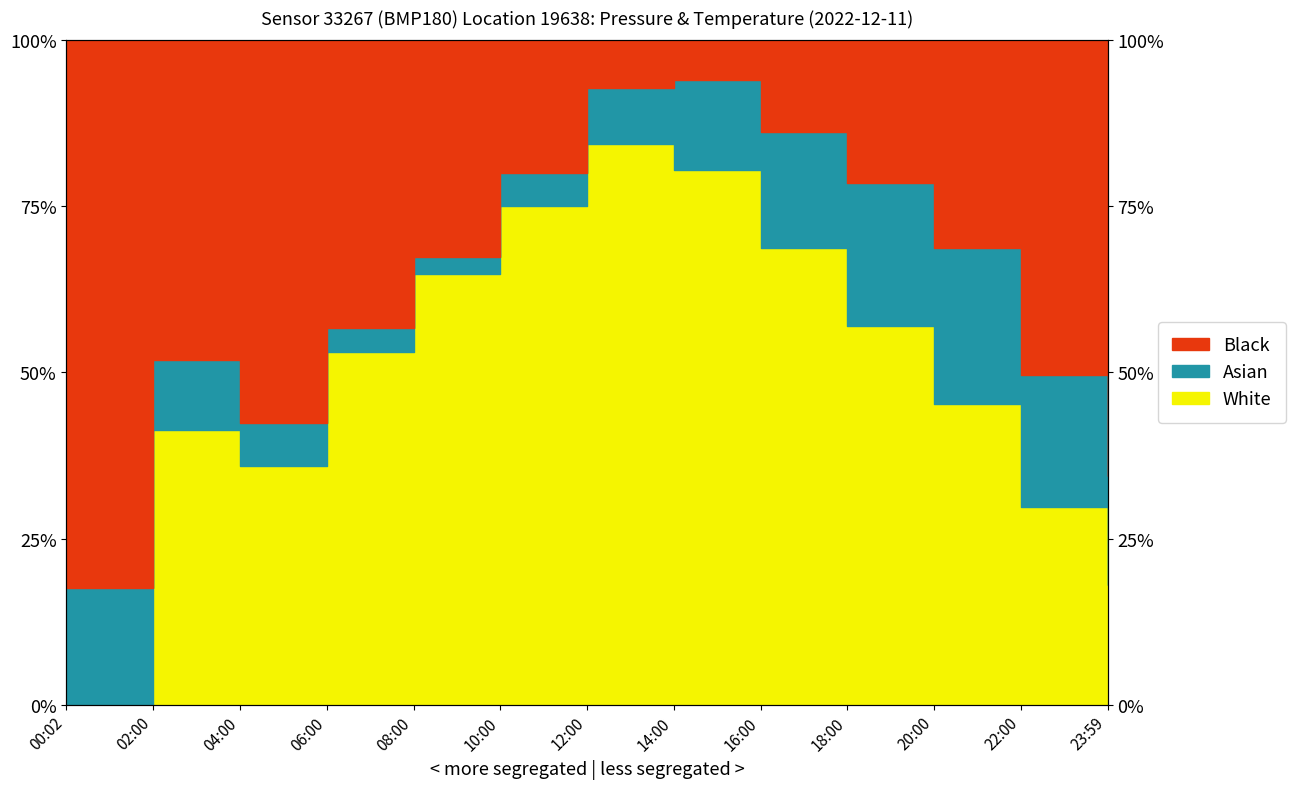

What is the sum of all values?

653.9